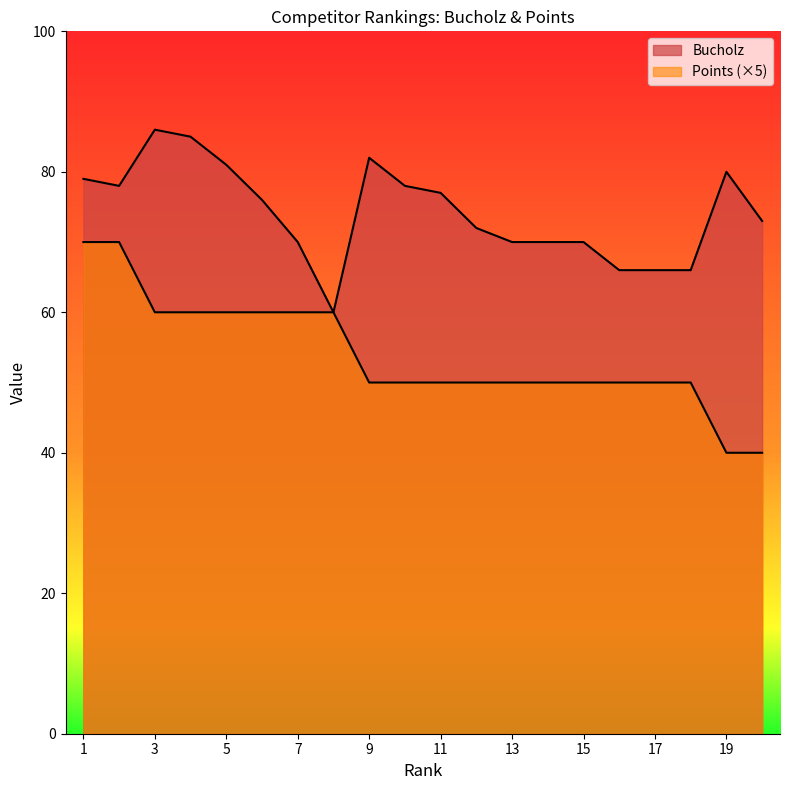

What is the average value of the Bucholz series?

74